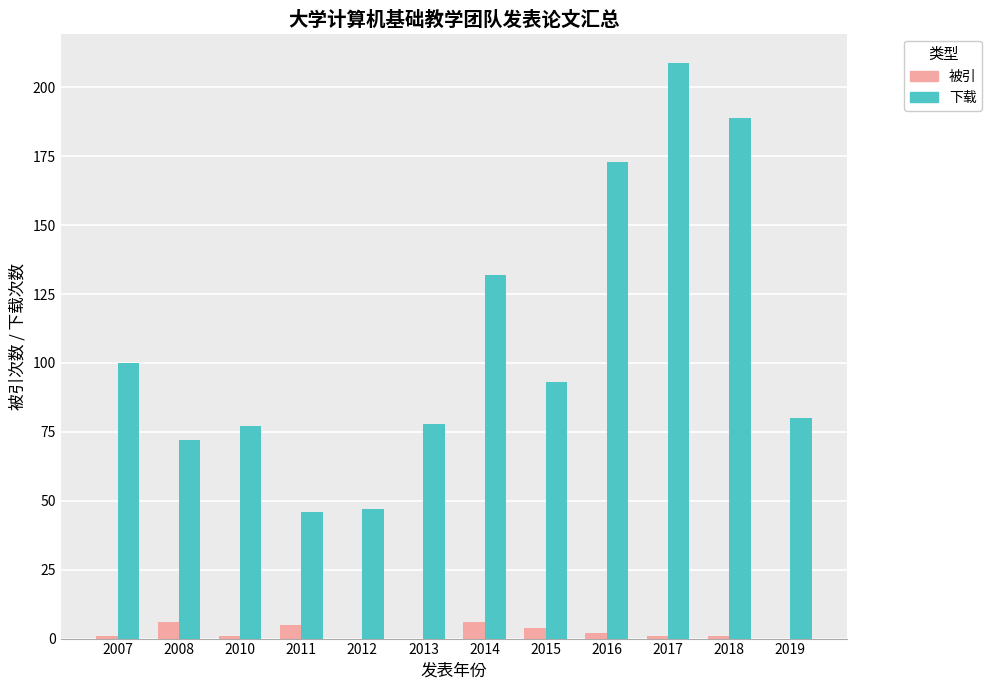

Between 2016 and 2018, which series saw the biggest shift?

下载